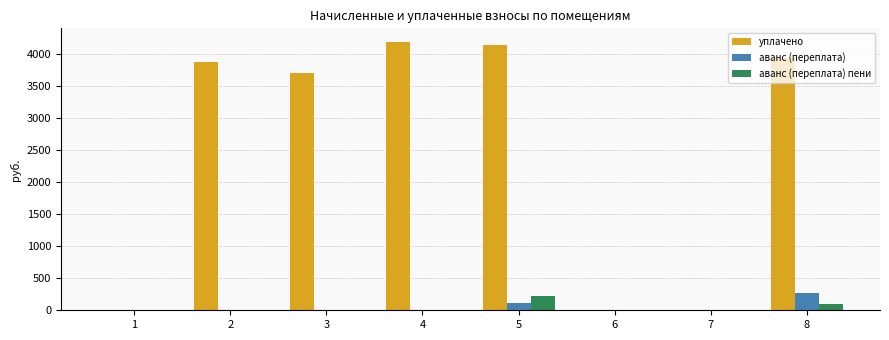

How many groups of bars are there?

8